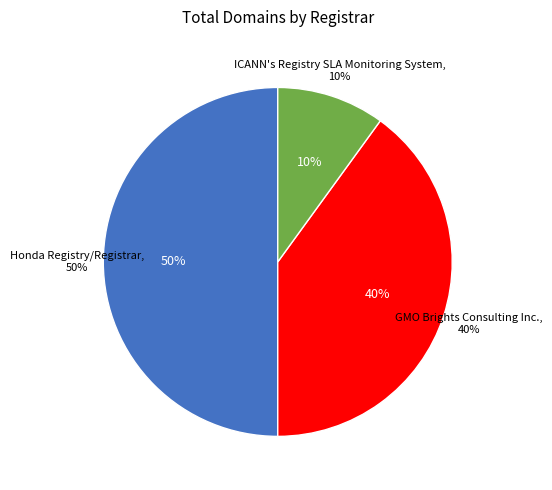

To the nearest percent, what percentage of the pie is ICANN's Registry SLA Monitoring System?

10%